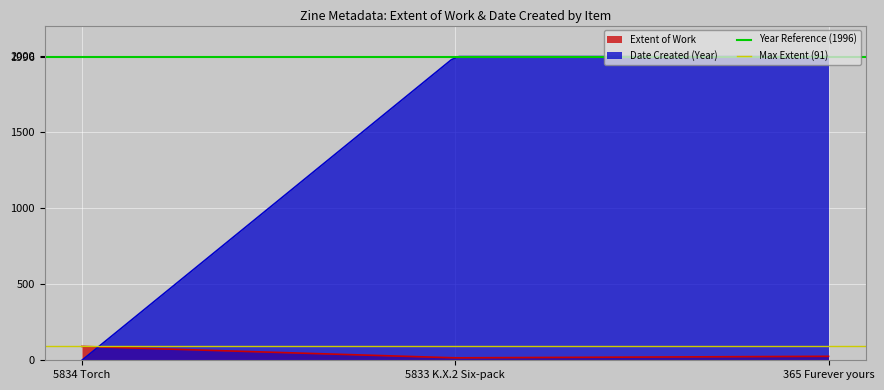

What is the maximum value for Extent of Work?

91.0